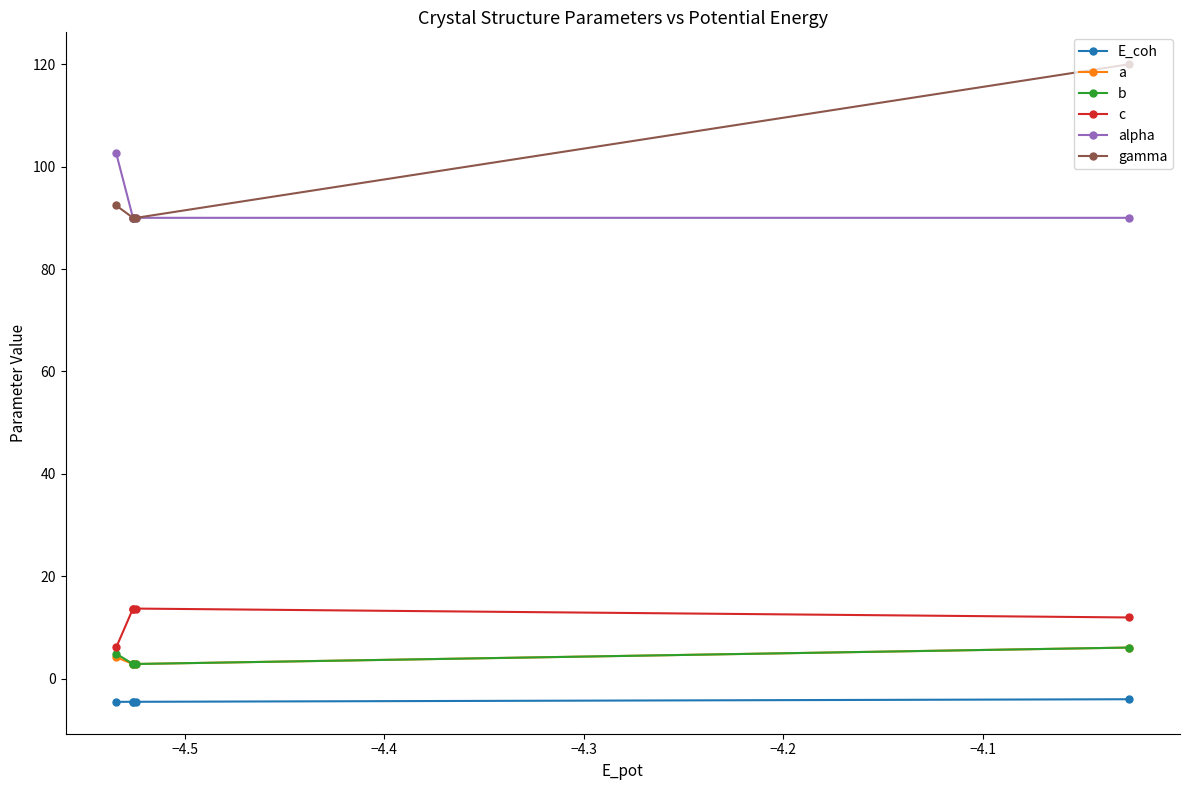

True or false: E_coh and alpha cross at least once.

False